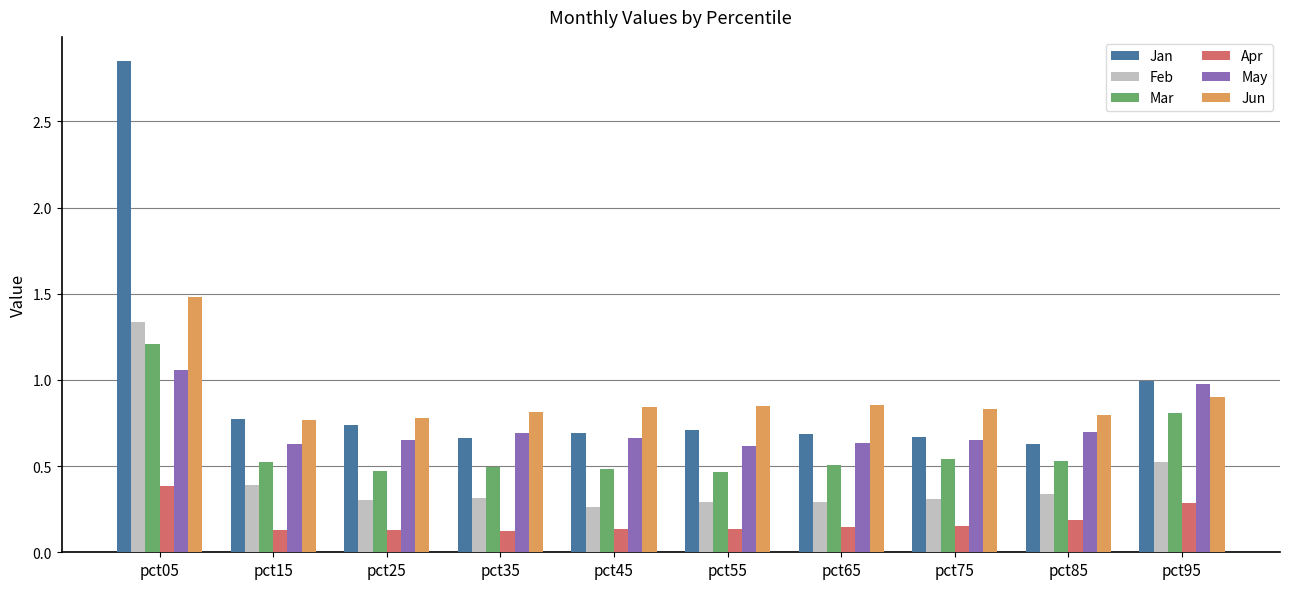

What is the difference between the maximum and minimum values in the Jan series?

2.2